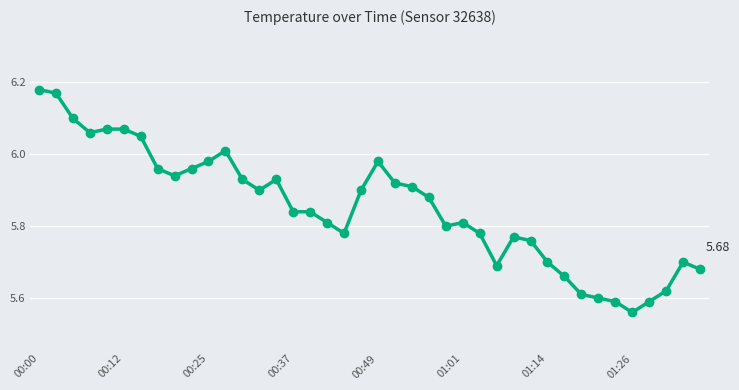

True or false: there are more than 1 points higher than both neighbors.

True